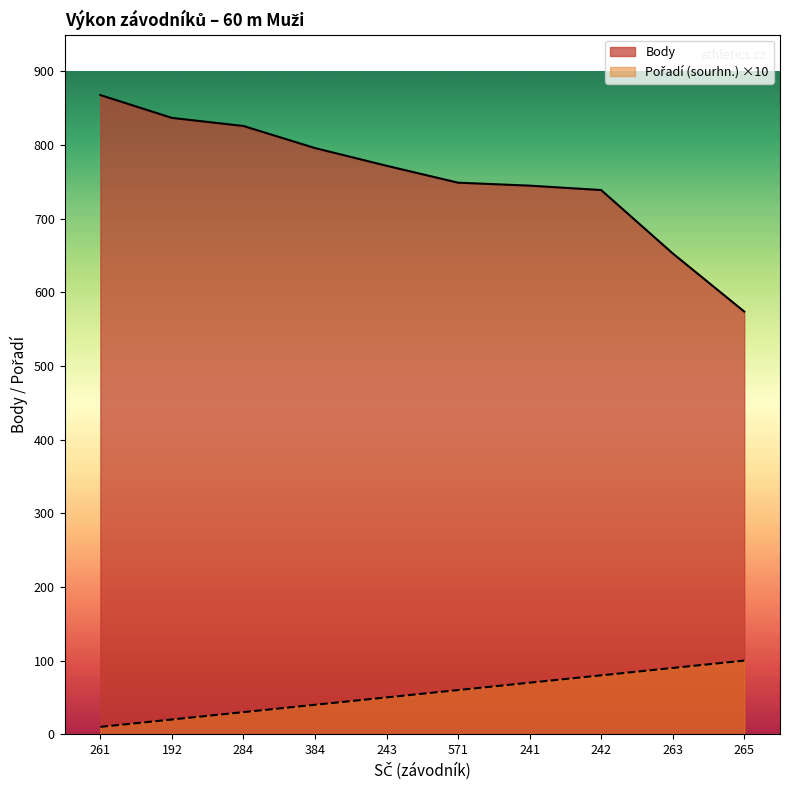

What is the difference between the Pořadí (sourhn.) values at 571 and 261?

50